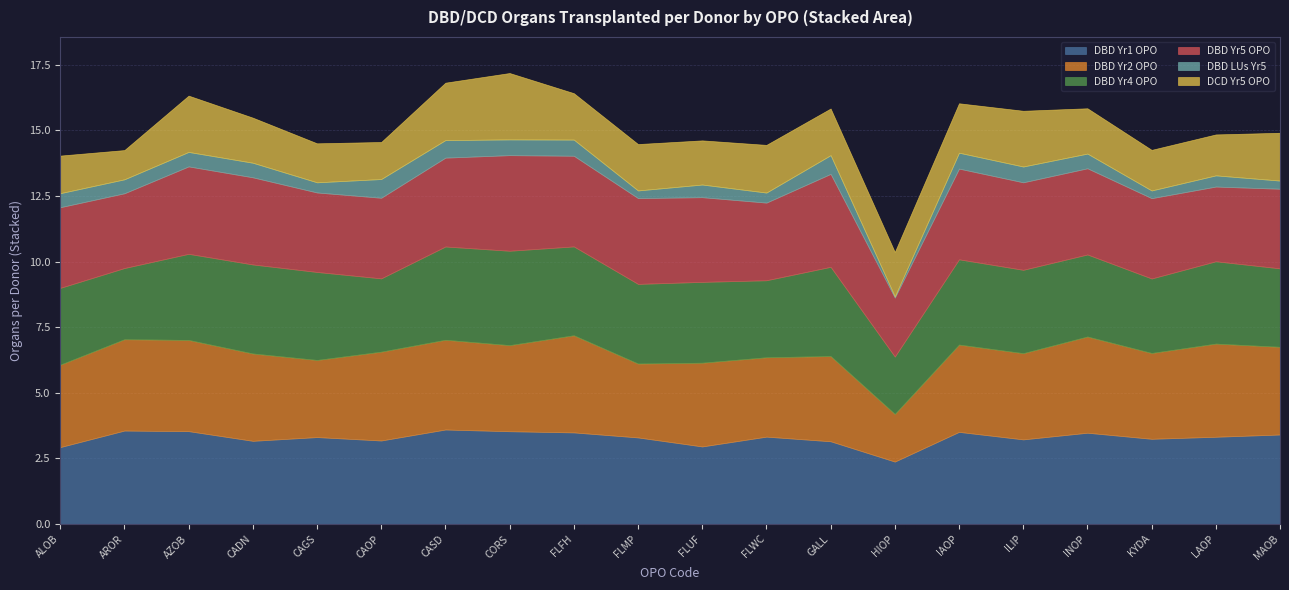

Is it true that DCD Yr5 OPO equals 0.5 at GALL?

False